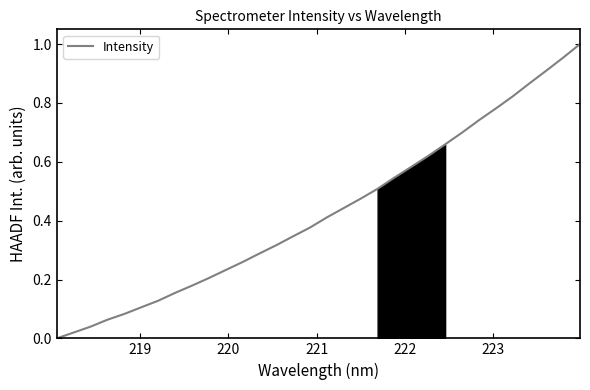

What is the value of the 25th point from the left?

0.7